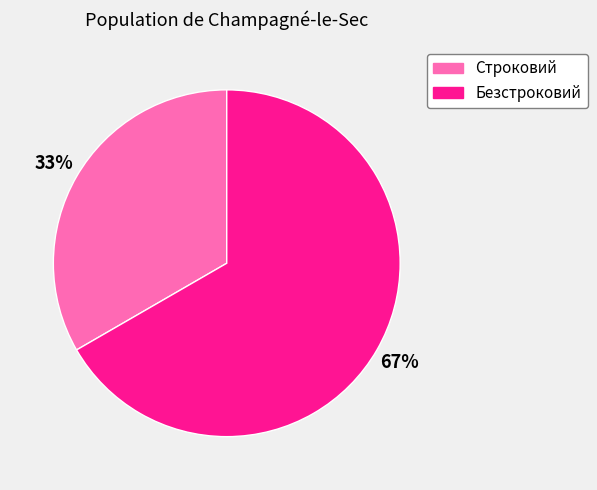

Combined, do Строковий and Безстроковий account for over 50%?

Yes